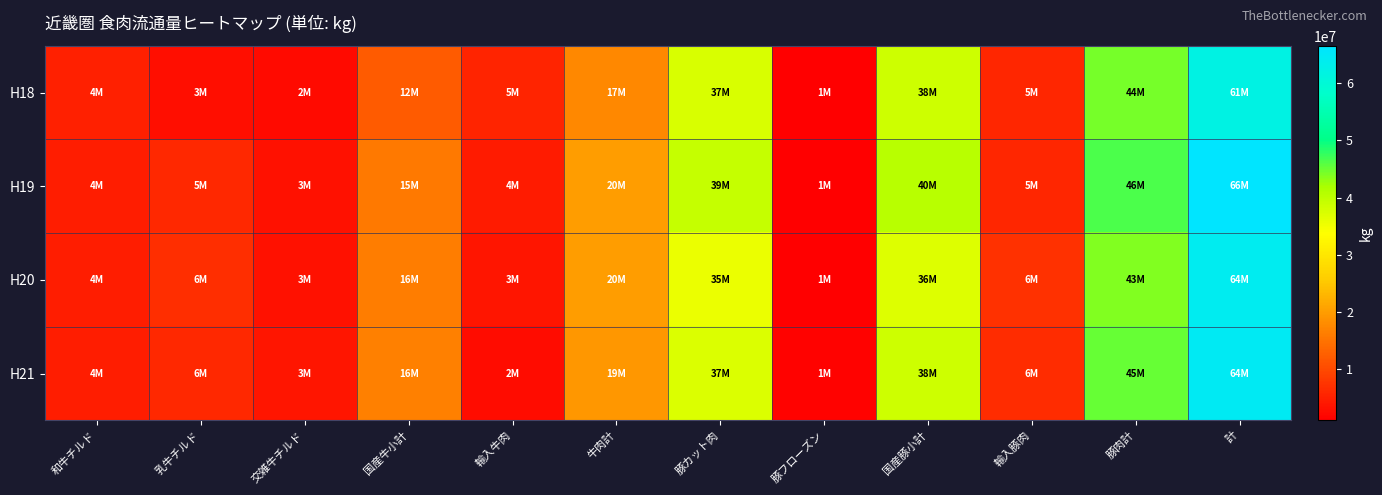

Rank the series at 計 from lowest to highest value.

H18, H20, H21, H19